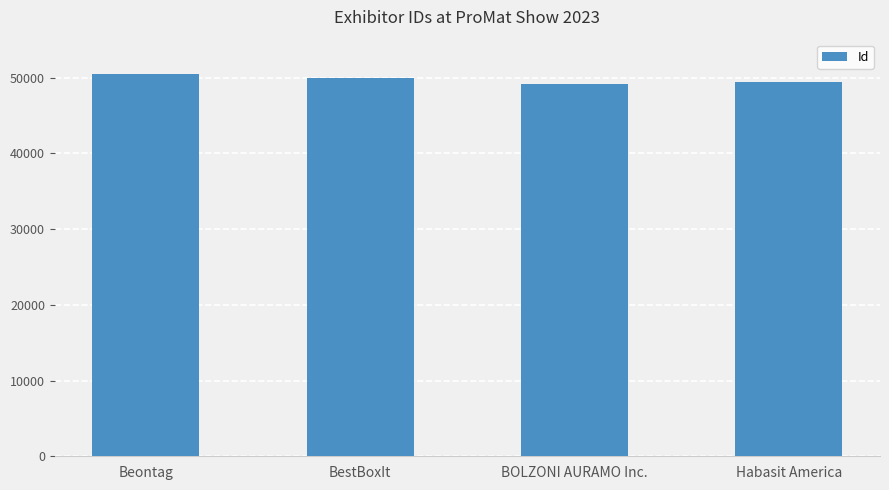

How many data points does each series have?

4